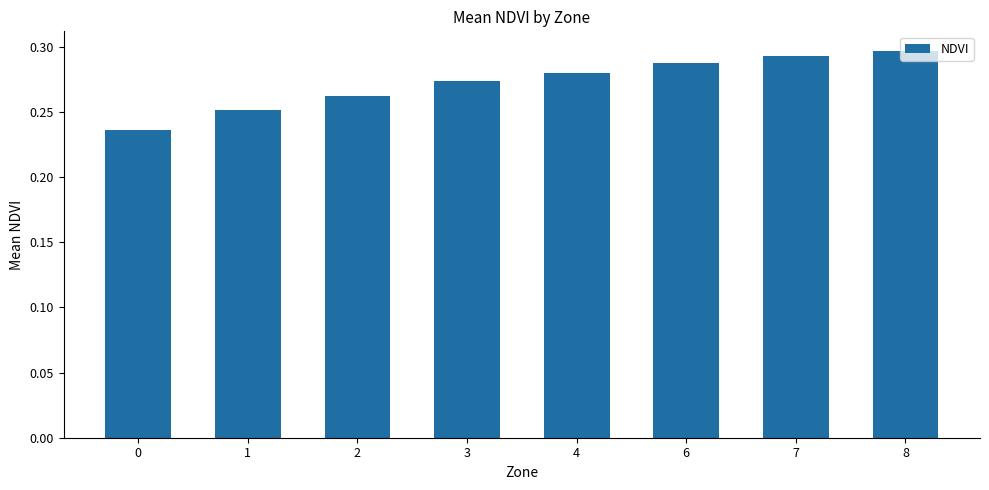

True or false: the data shows 0.3 at 6.

True